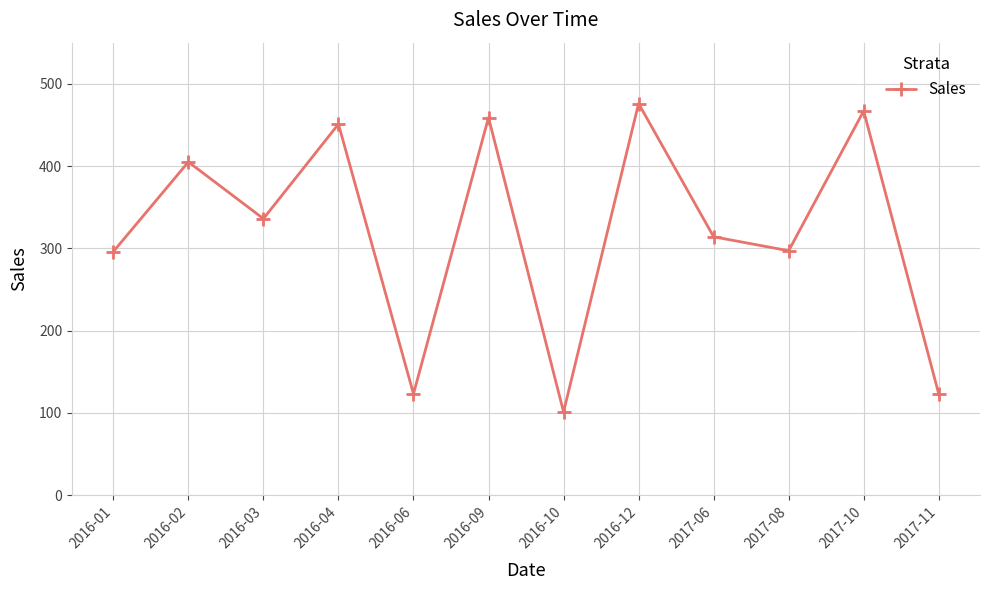

Between 2016-01 and 2016-06, which is larger?

2016-01